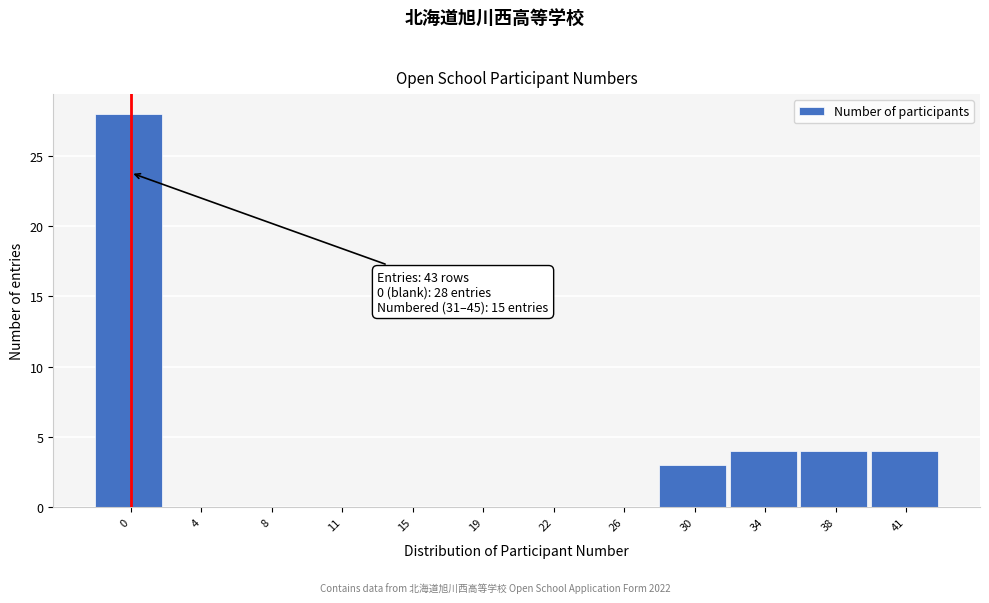

Reading left to right, list all the values displayed in this chart.

0=28	4=0	8=0	11=0	15=0	19=0	22=0	26=0	30=3	34=4	38=4	41=4